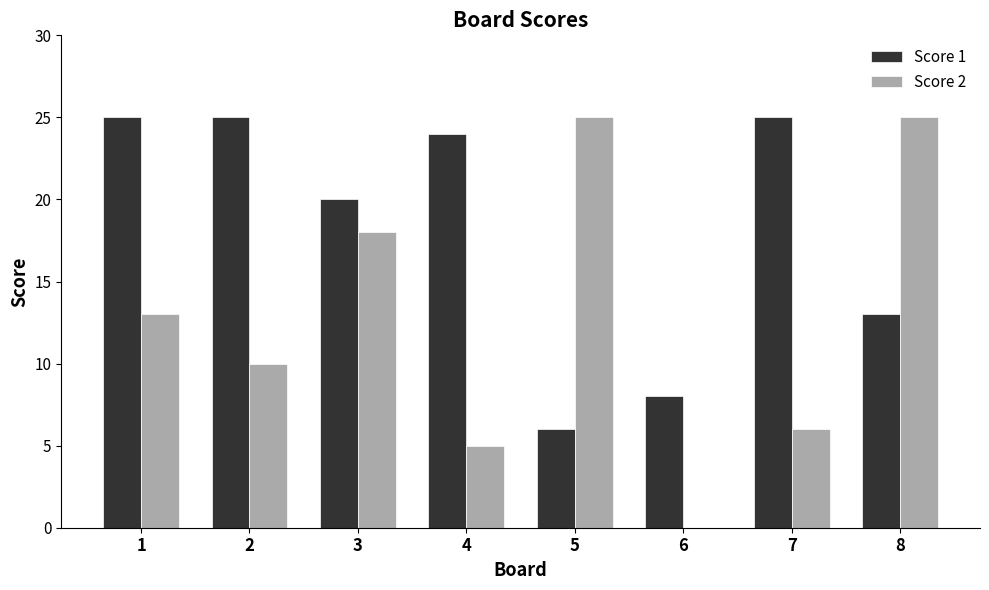

What is the greatest value displayed?

25